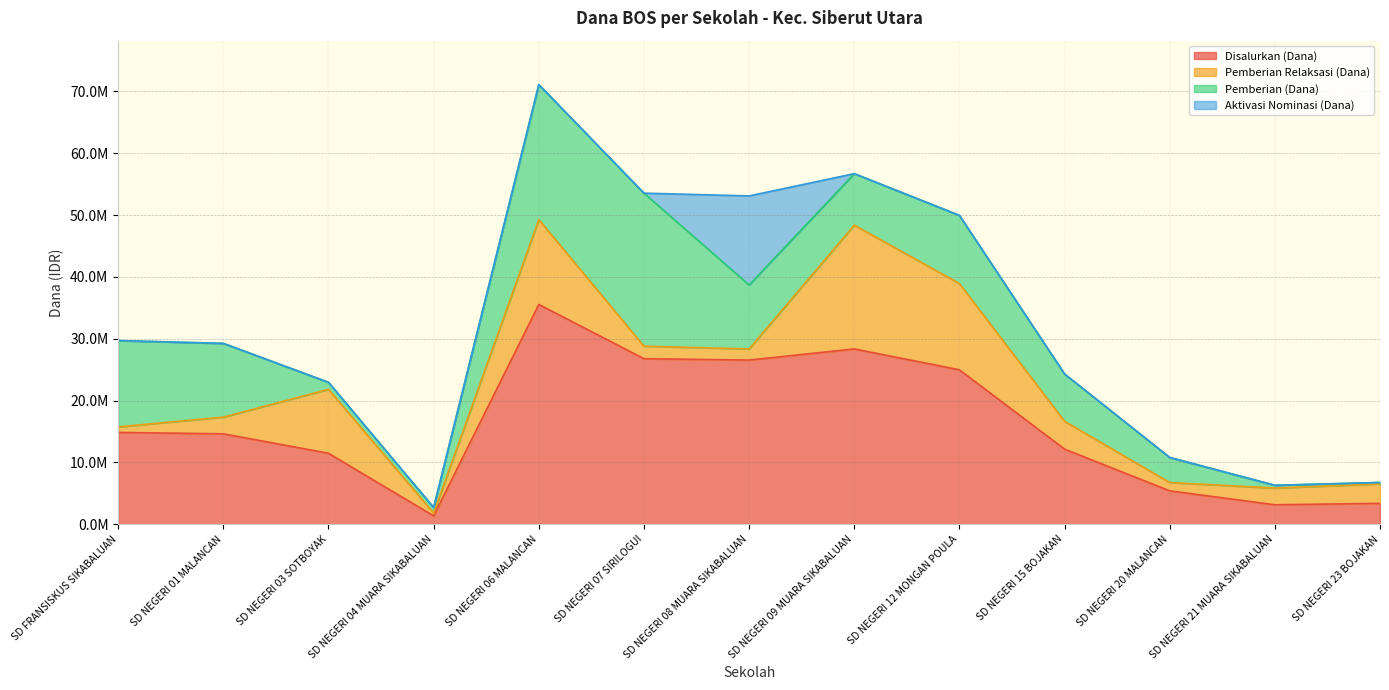

How many data points in Pemberian (Dana) are less than 8325000?

6